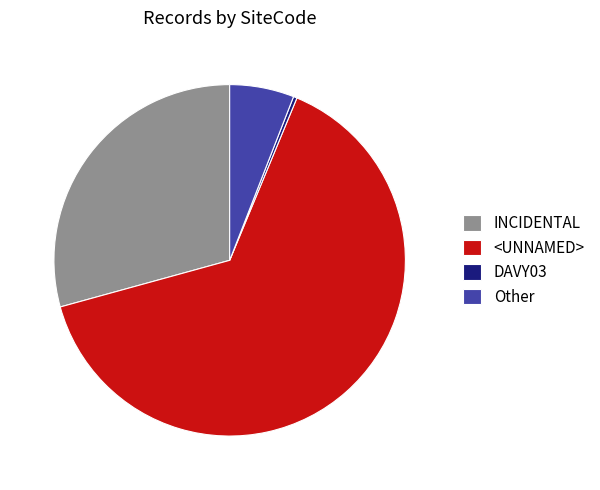

How many segments does this pie chart have?

4